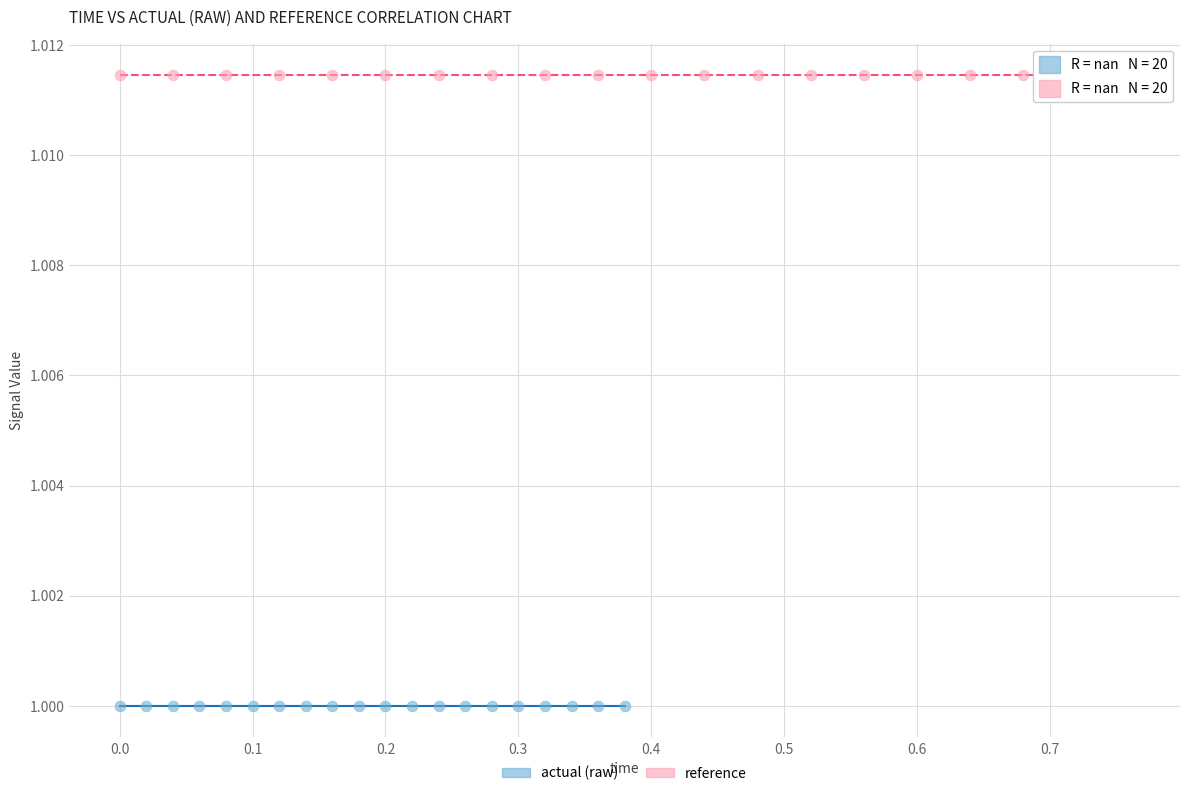

Which series contains the highest Y value?

reference